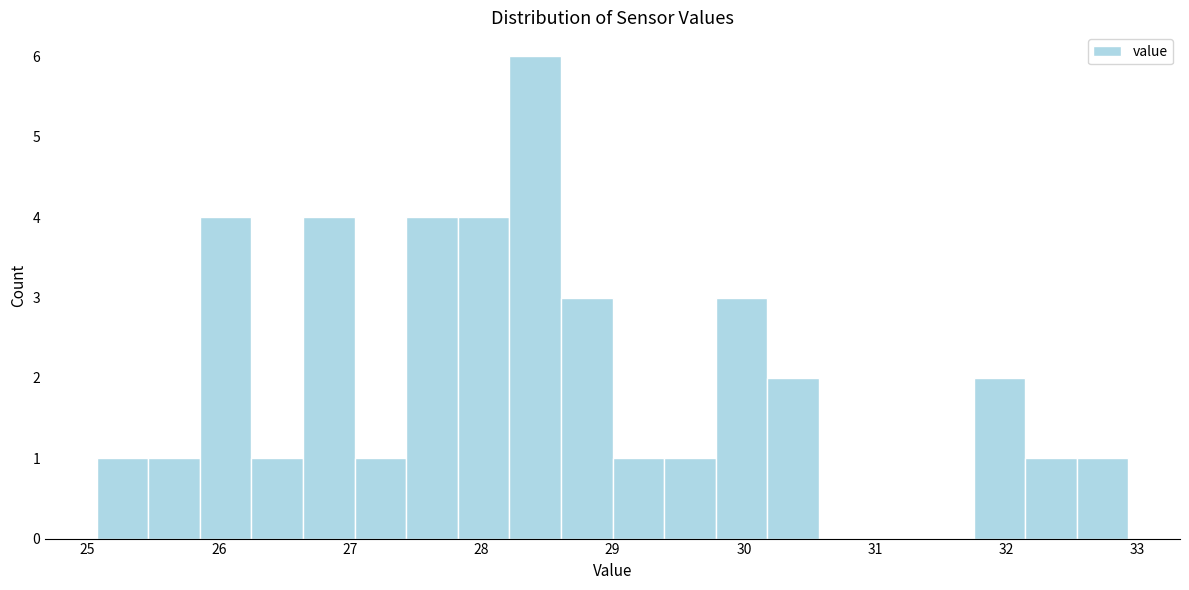

Read against the x-axis, roughly where is the centre of the tallest bar?

28.4